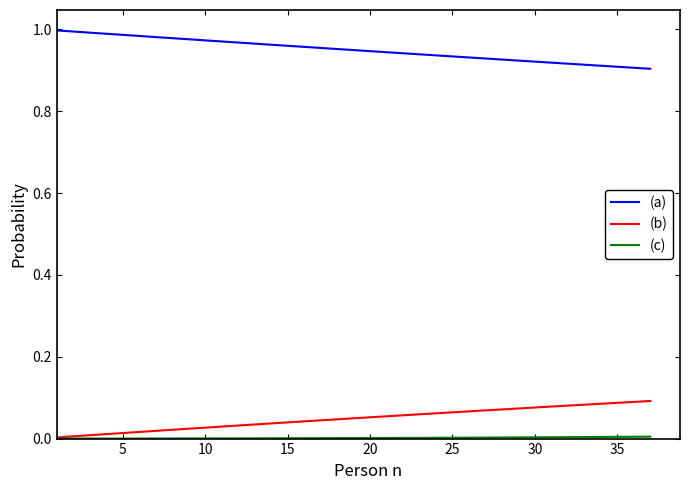

True or false: (a) and (b) intersect in this chart.

False